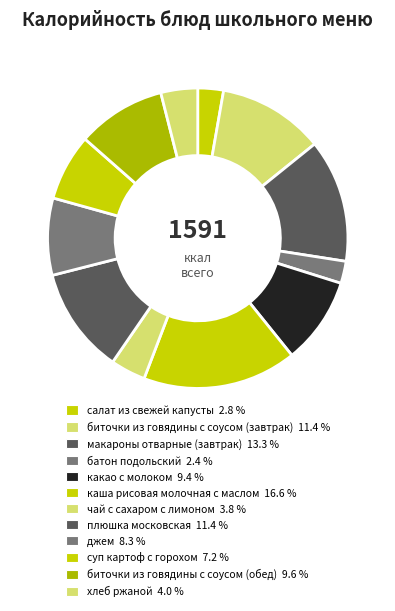

To the nearest percent, what is the combined percentage of плюшка московская and чай с сахаром с лимоном?

15%